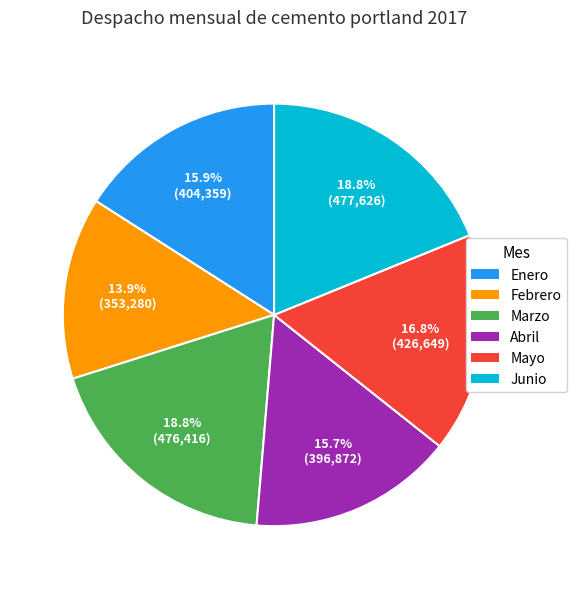

What percentage do Mayo and Abril together represent?

32.5%